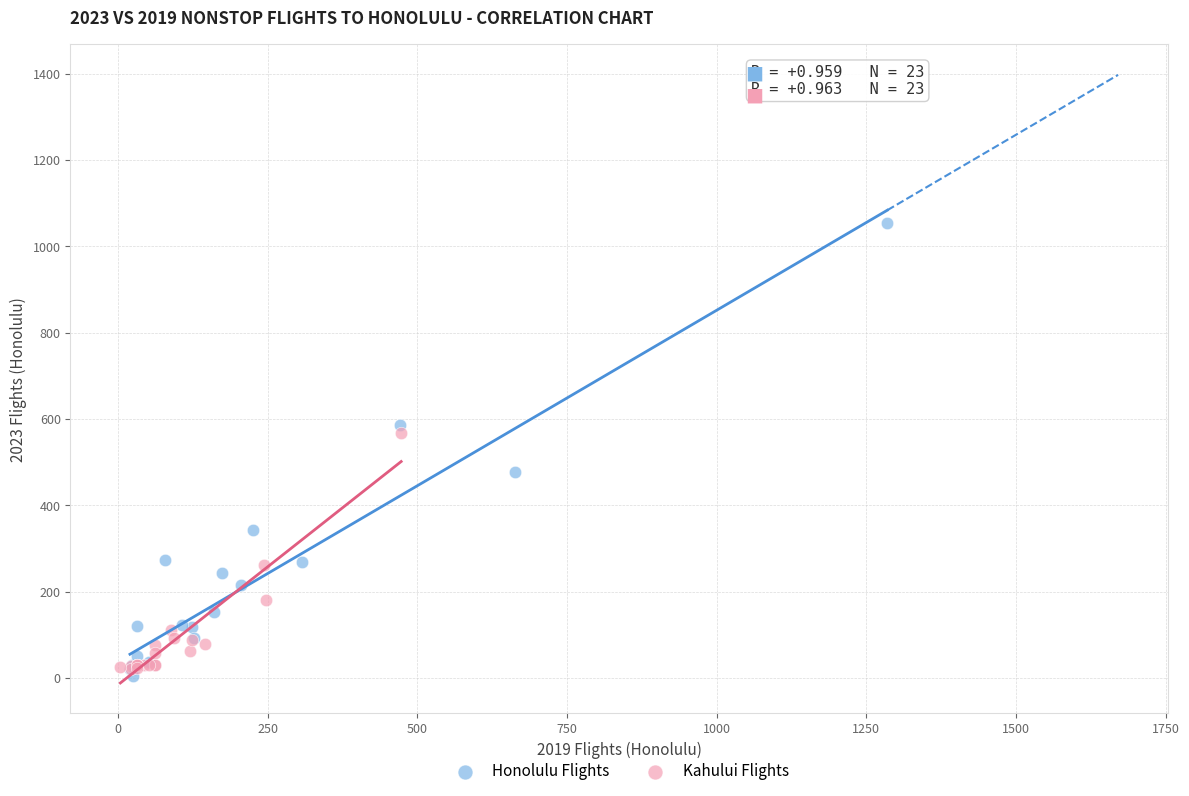

What are all the series names shown in the legend?

Honolulu Flights, Kahului Flights